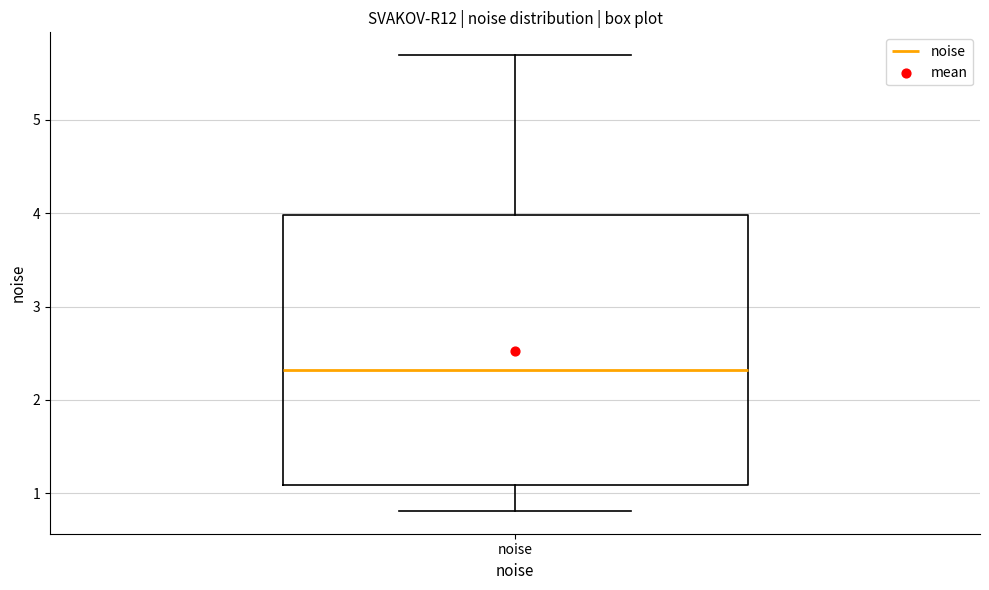

Transcribe this box plot: give where the median line is, the range the box spans, and where the two whiskers end, as read against the y-axis. The values are not printed on the chart, so give them approximately, as read against the axis.

median 2.3, box 1.1 to 4.0, whiskers 0.8 to 5.7